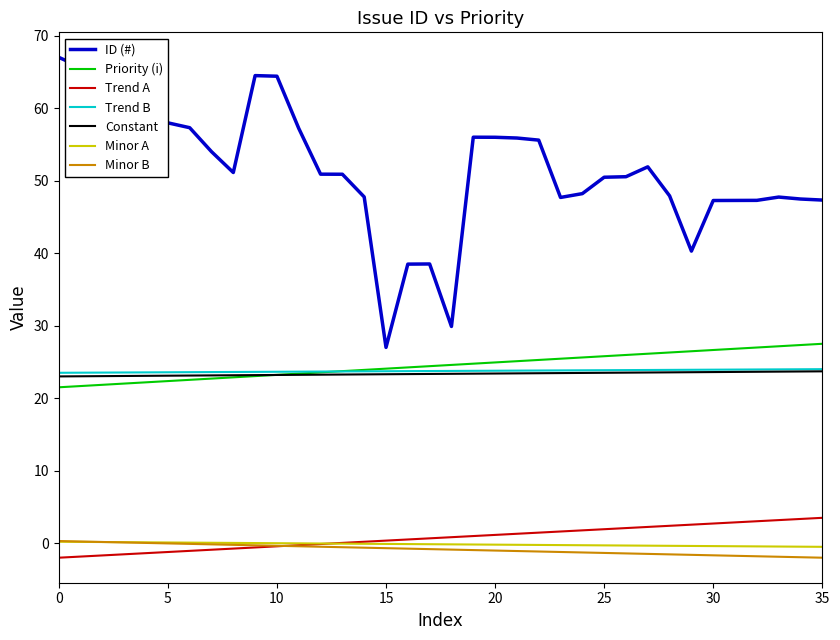

Which series has the largest total across all categories?

ID (#)